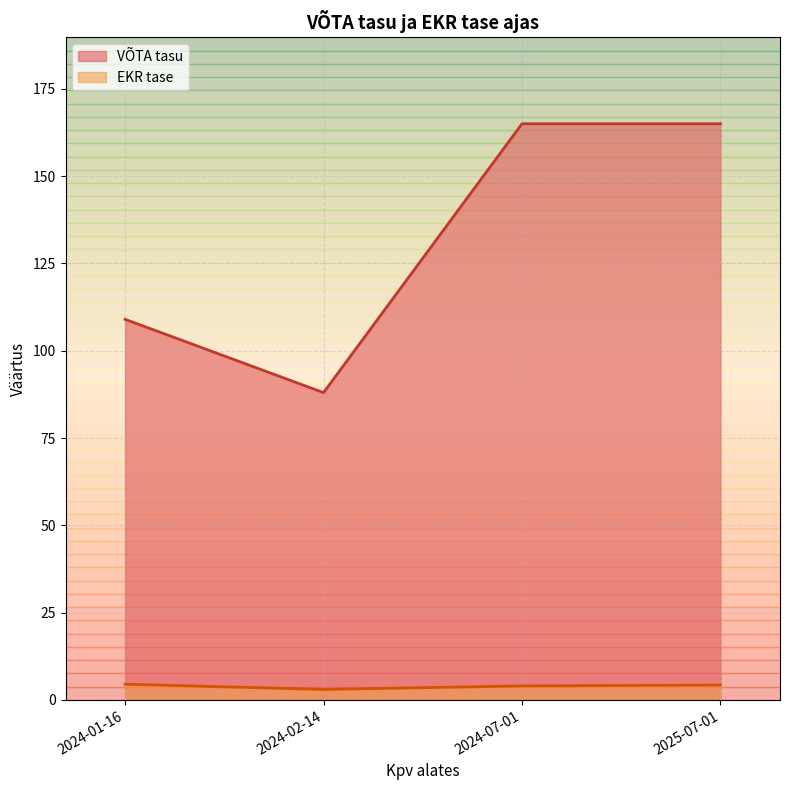

The value of VÕTA tasu at 2024-02-14 is 19. True or false?

False